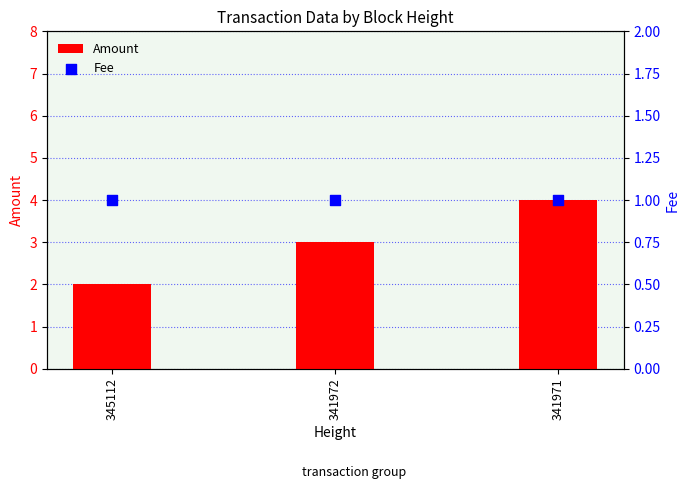

Which series has the widest spread of Y values?

Amount